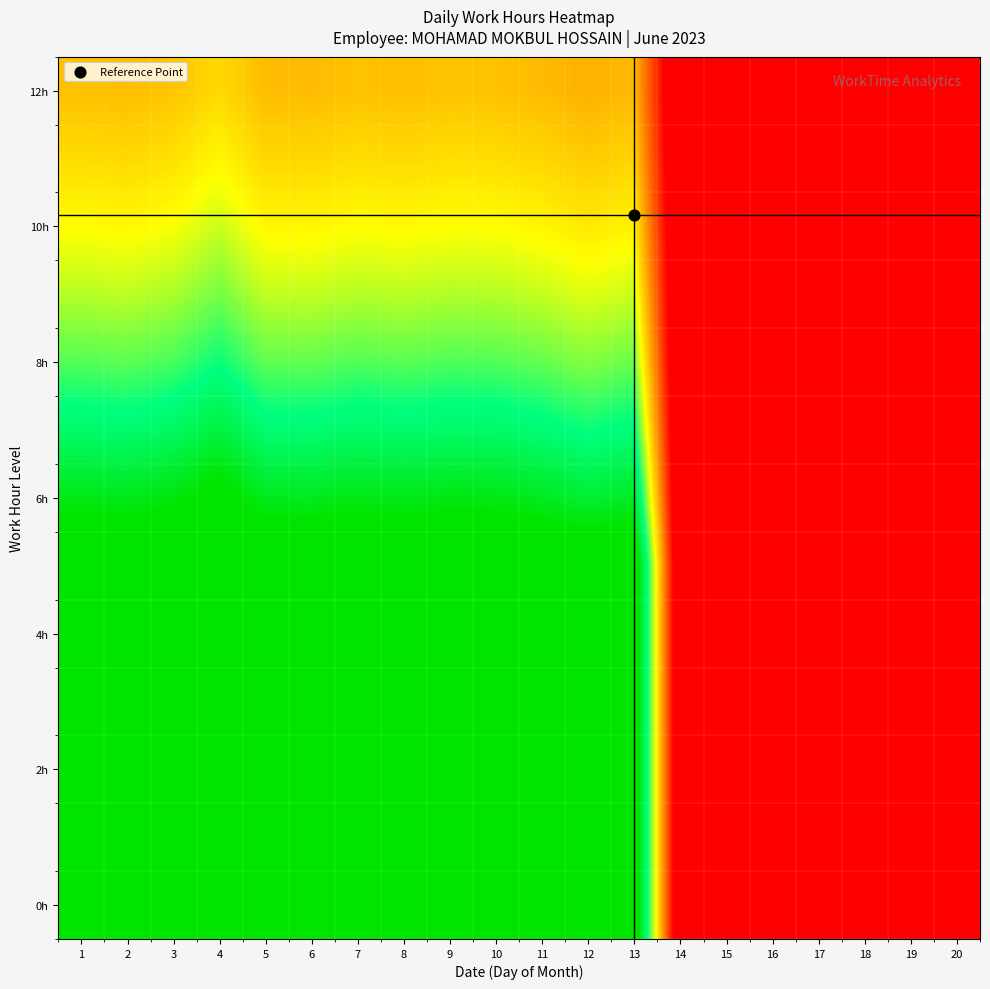

At which category is the sum across all series the highest?

4